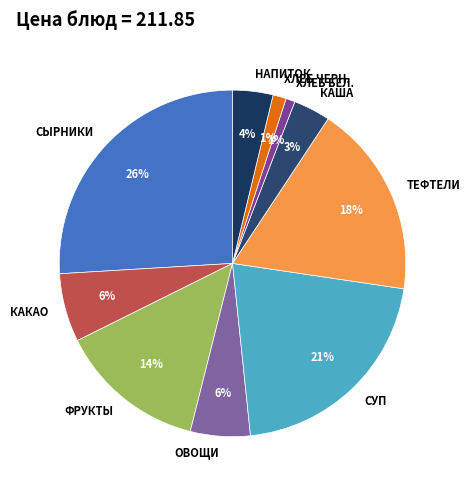

To the nearest percent, what is the difference between the НАПИТОК and ФРУКТЫ slice percentages?

10%